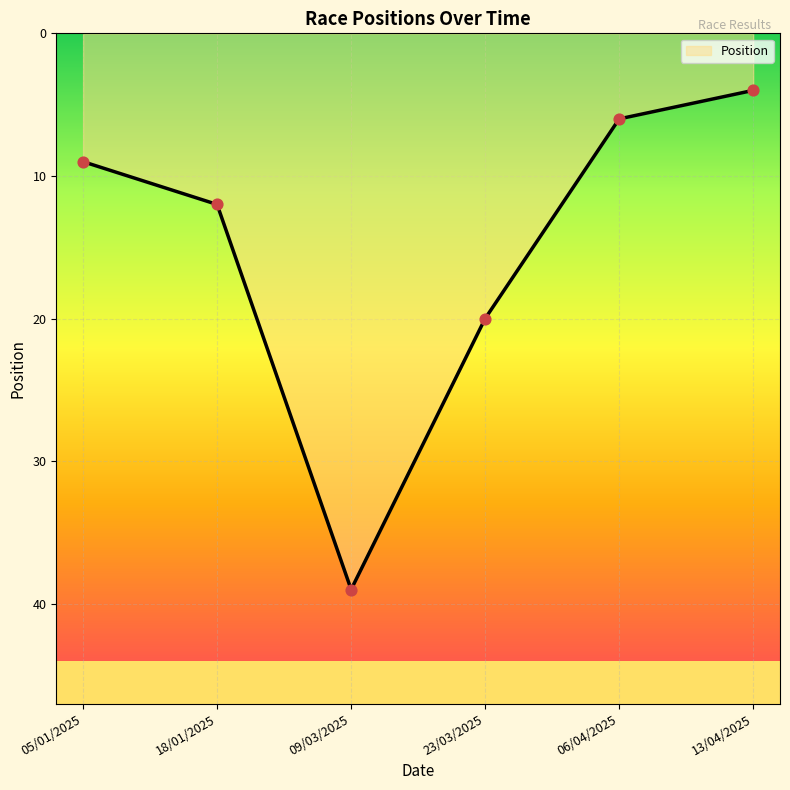

Between 13/04/2025 and 09/03/2025, which is larger?

09/03/2025